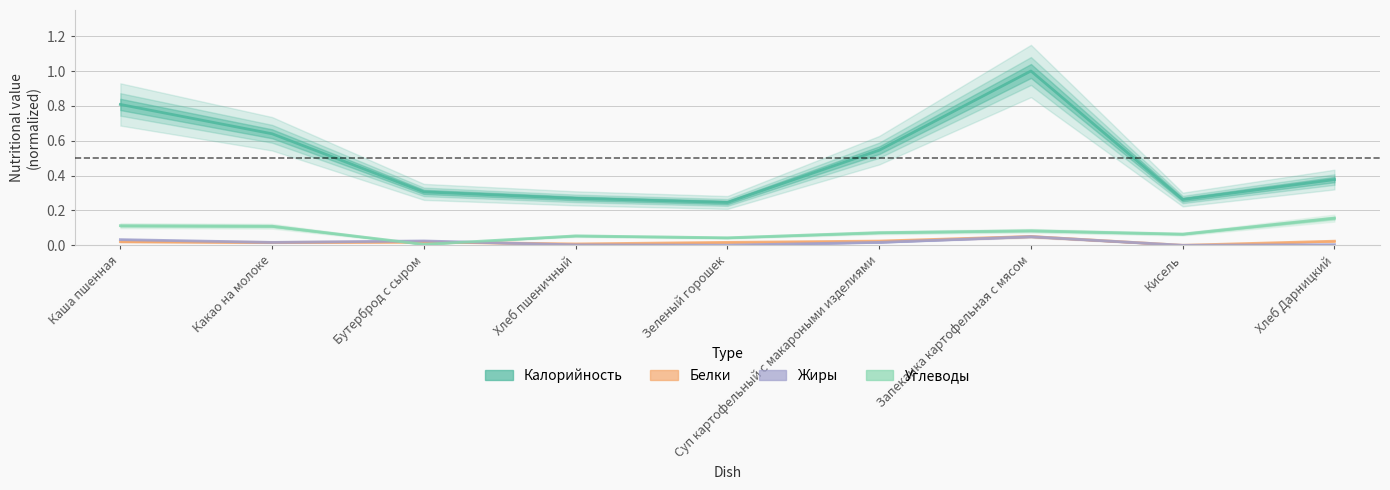

Between Хлеб Дарницкий and Кисель, which is larger?

Хлеб Дарницкий